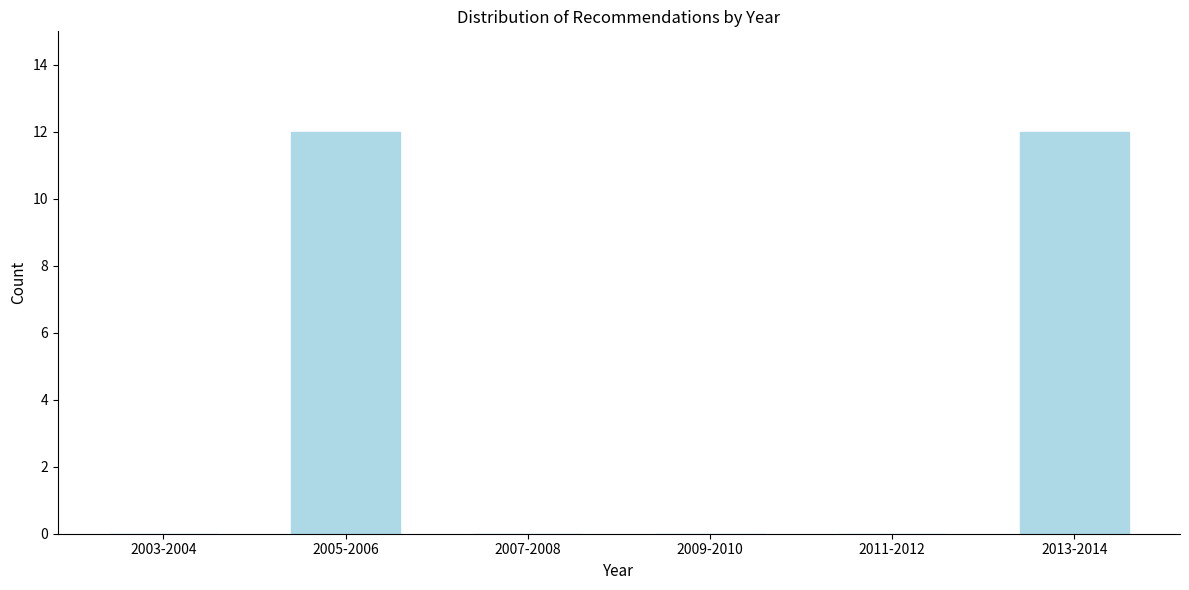

Reading right to left, transcribe all the data shown in this chart.

2013-2014=12	2011-2012=0	2009-2010=0	2007-2008=0	2005-2006=12	2003-2004=0